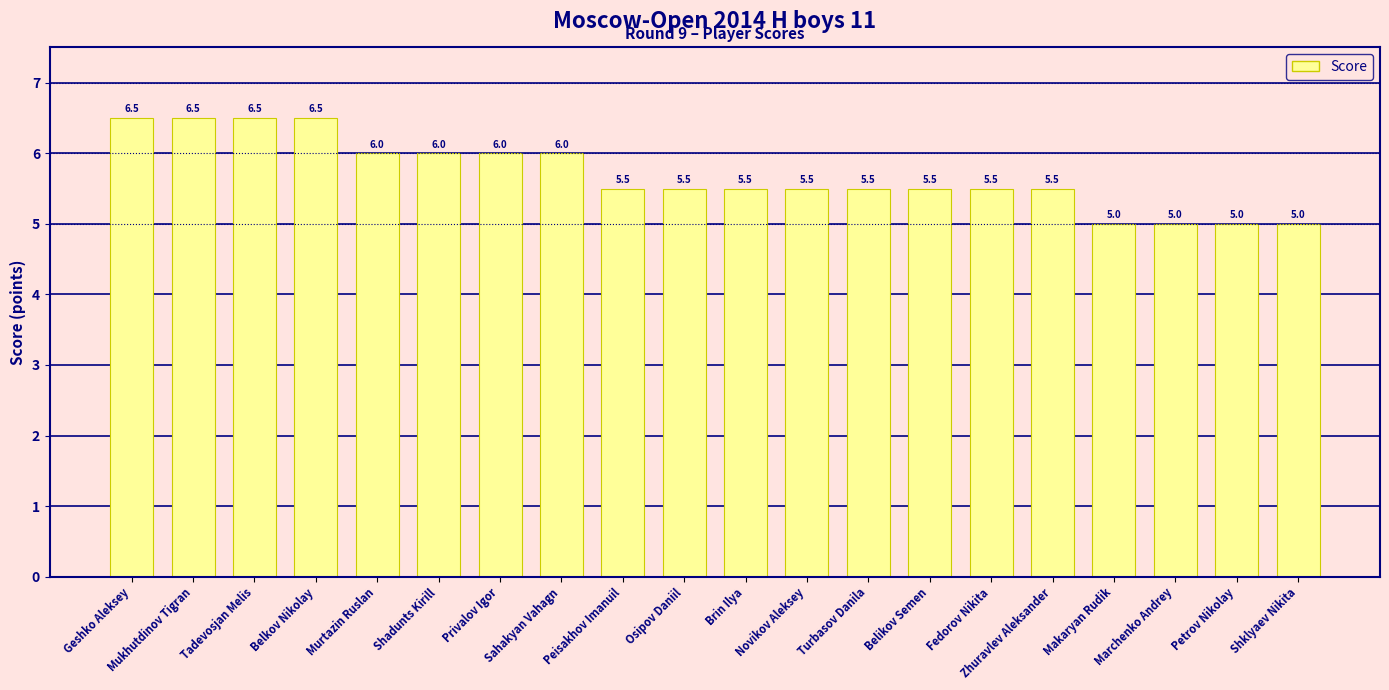

What is the smallest value displayed?

5.0